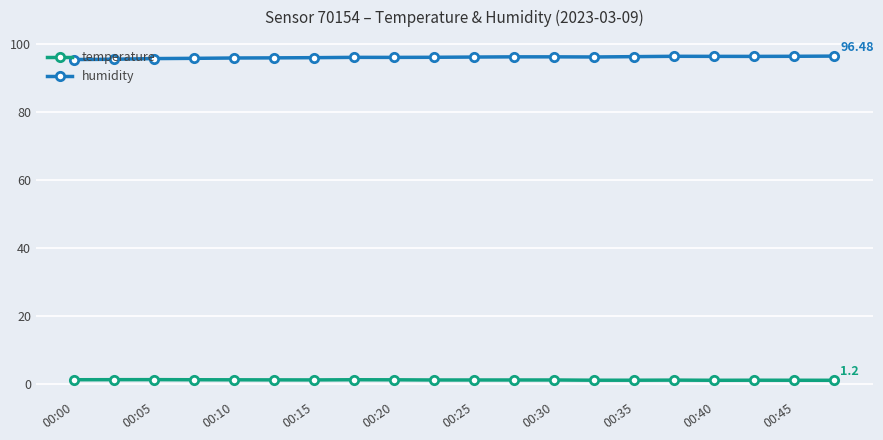

What is the average value of the humidity series?

96.1